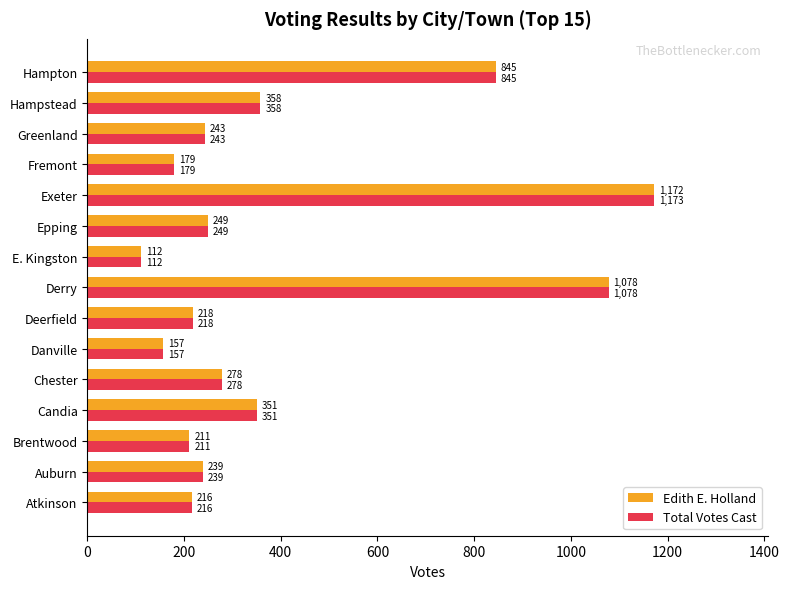

Which series has the widest spread of values?

Total Votes Cast